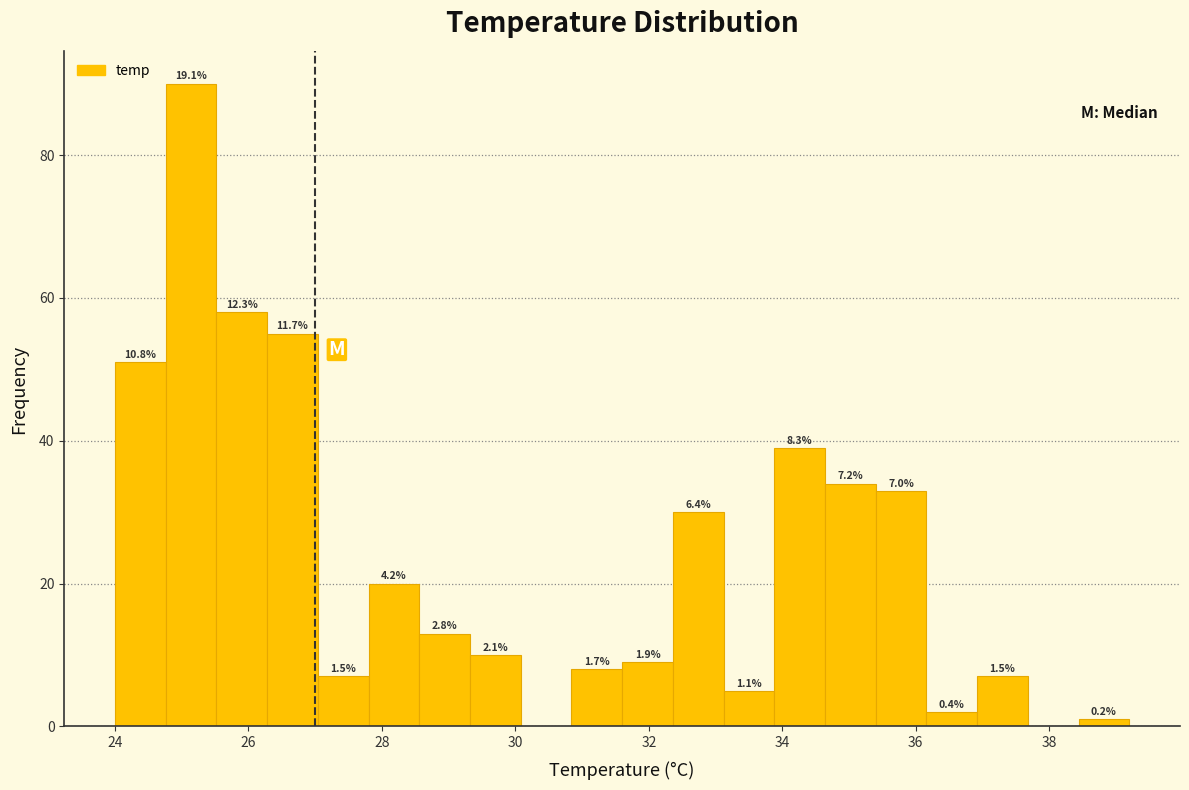

Read against the x-axis, roughly where is the centre of the tallest bar?

25.2